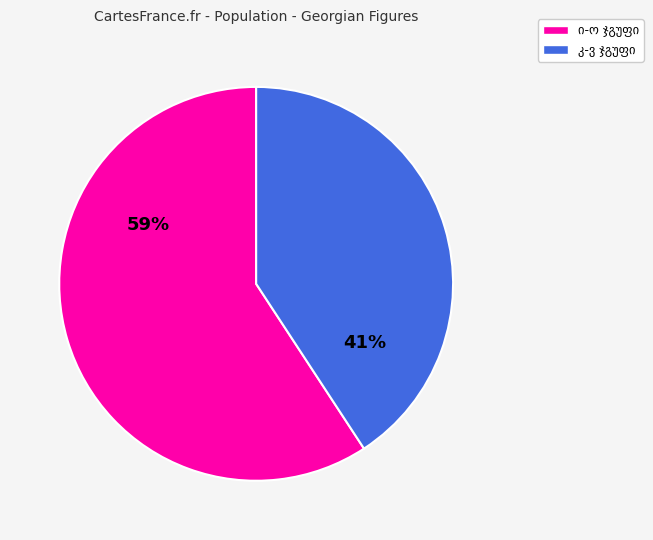

Does any single category account for the majority?

Yes